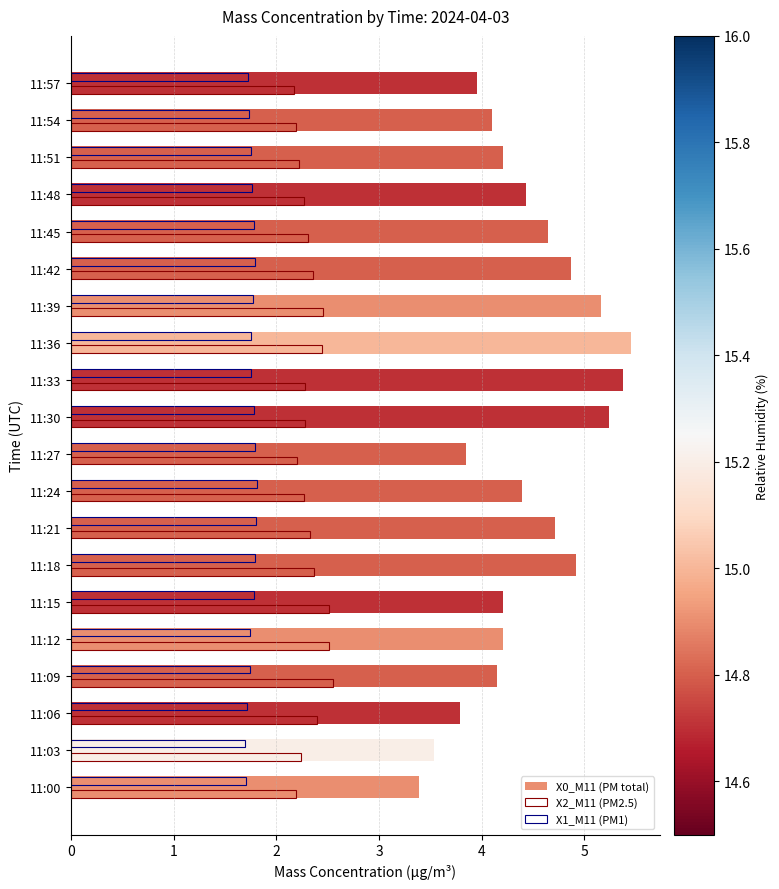

List the labels in order of X1_M11 (PM1) value, largest first.

11:24, 11:21, 11:18, 11:27, 11:42, 11:15, 11:30, 11:45, 11:39, 11:48, 11:33, 11:36, 11:51, 11:09, 11:12, 11:54, 11:57, 11:06, 11:00, 11:03